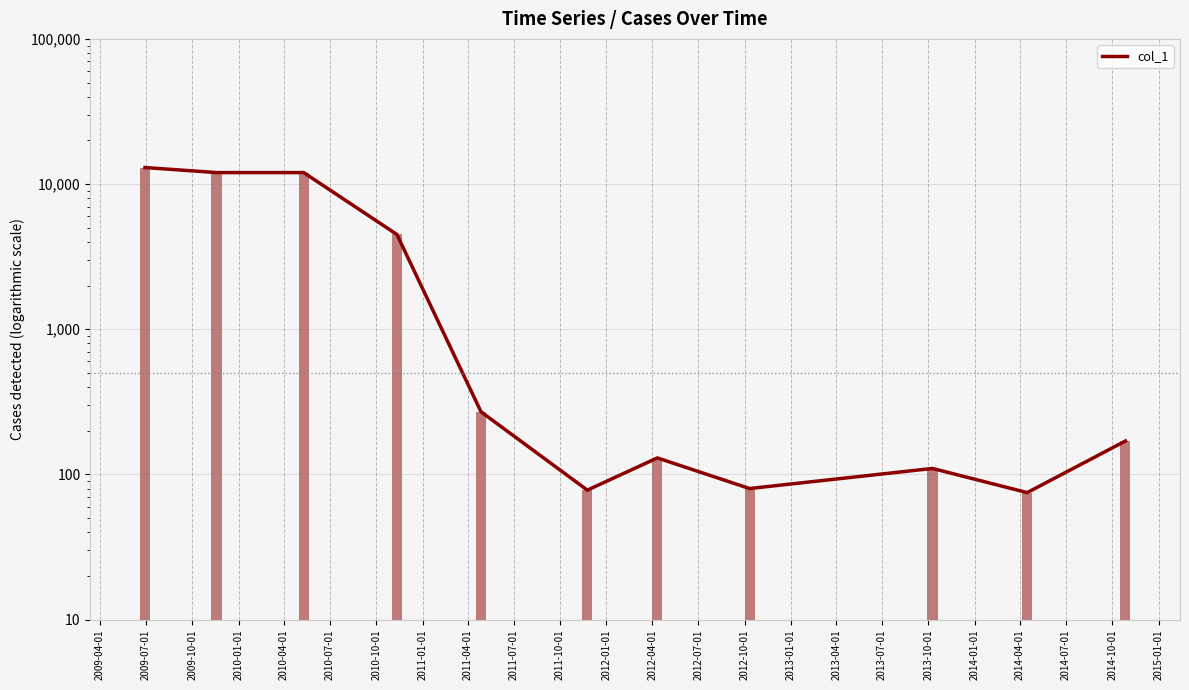

What is the greatest value displayed?

13000